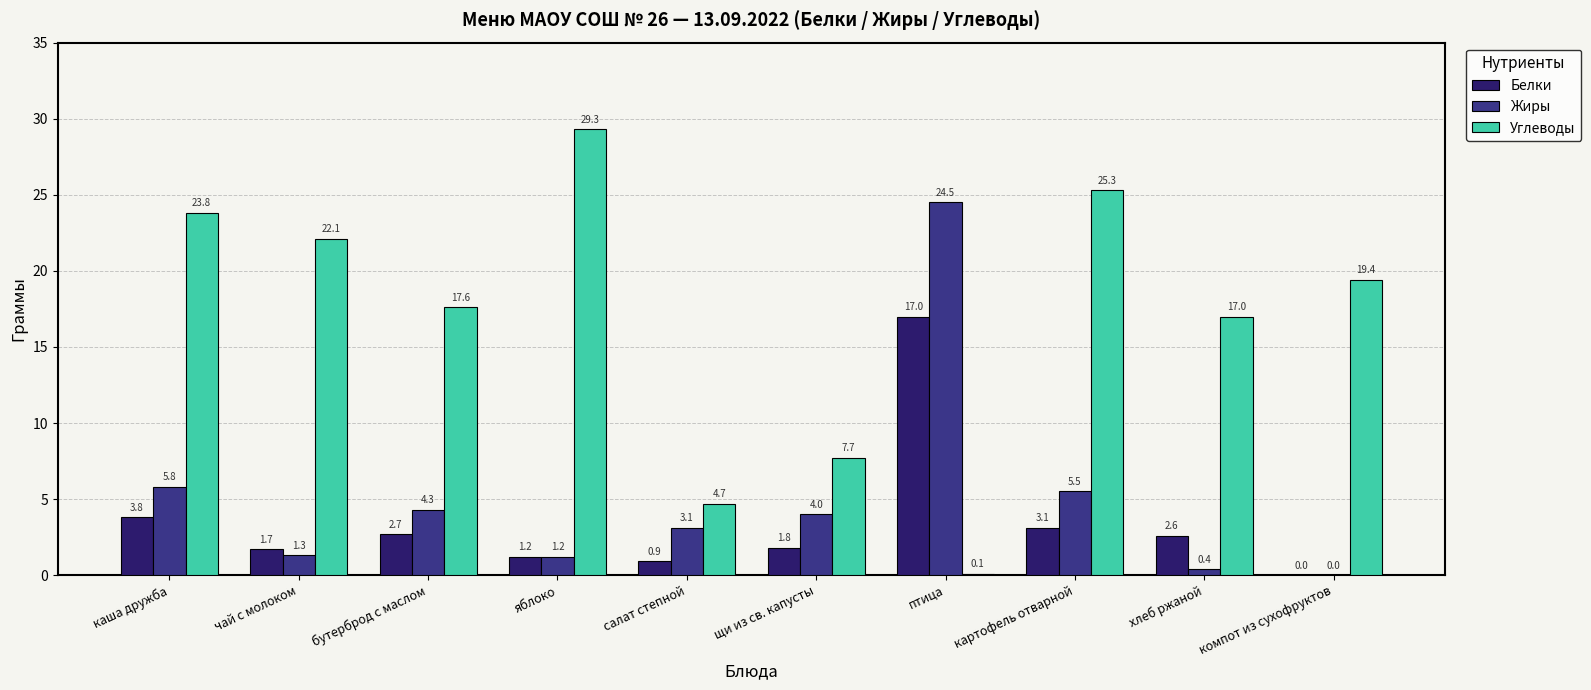

At which label does Углеводы first exceed 19?

каша дружба